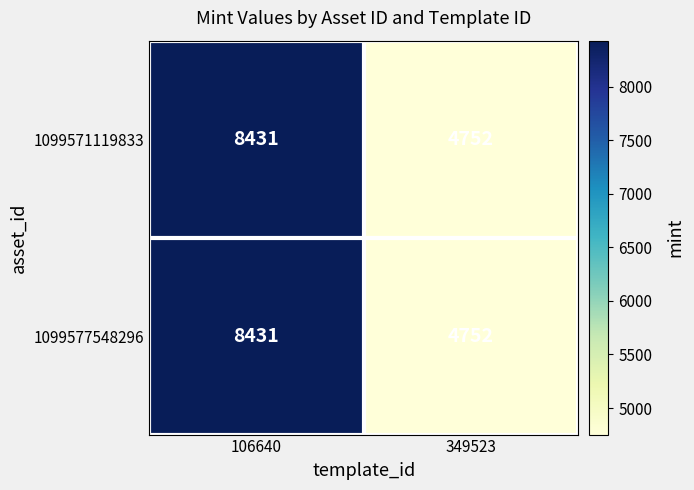

What is the difference between the maximum and minimum values in the 1099571119833 series?

3679